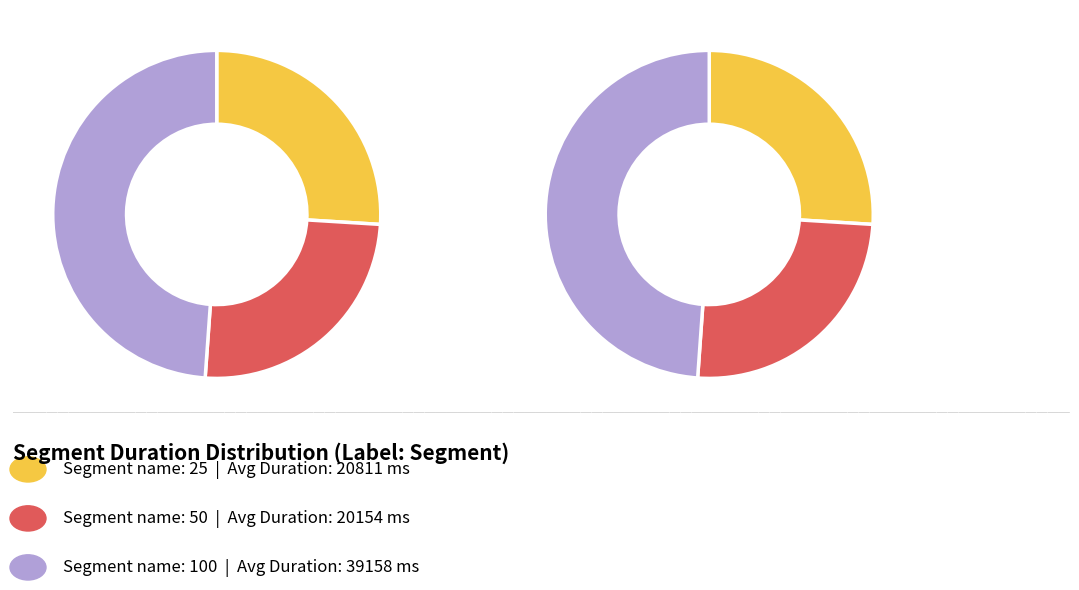

To the nearest percent, what portion does 100 represent?

49%